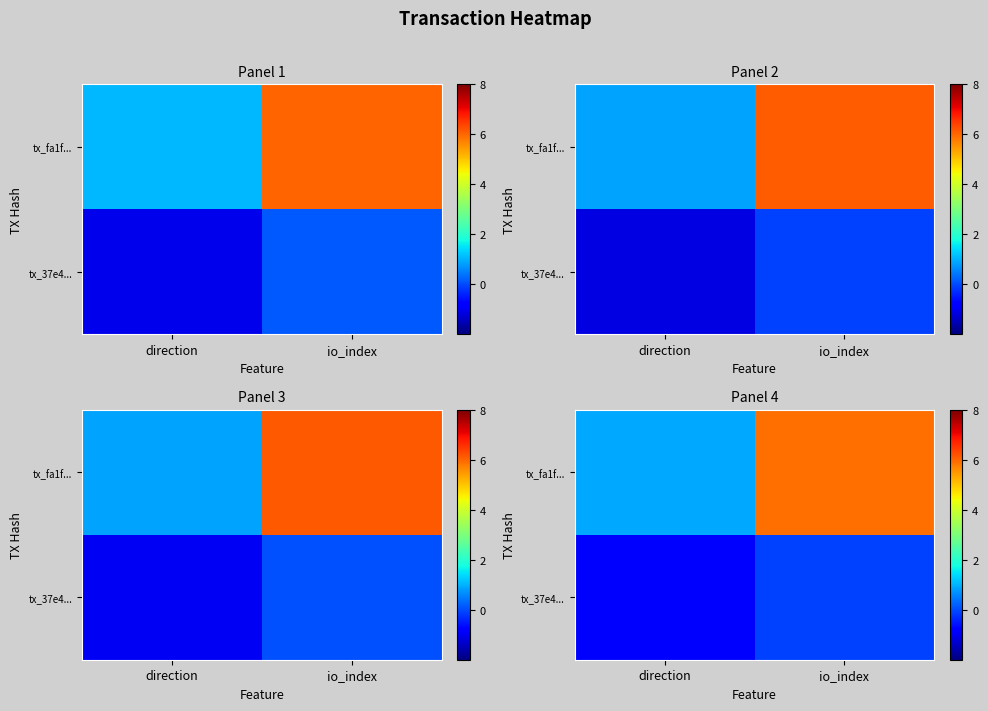

The tx_37e4... series shows -1.4 at direction. True or false?

False